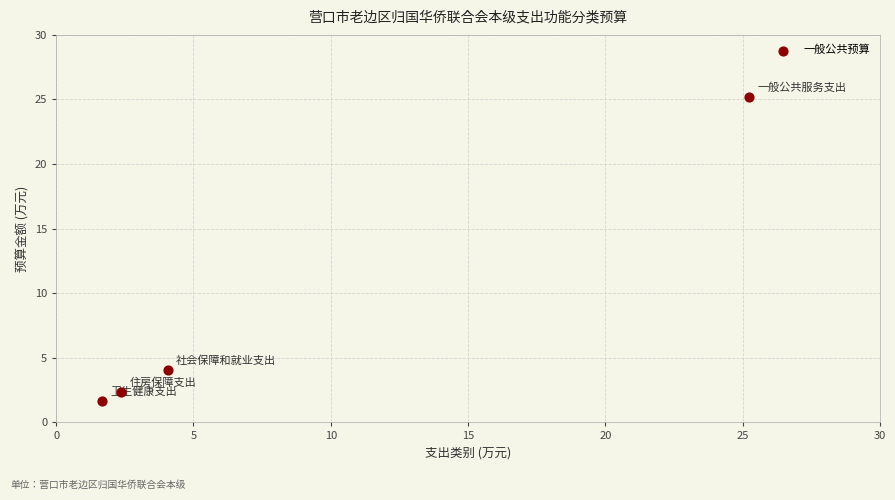

What Y value in the scatter plot is closest to 13?

4.1